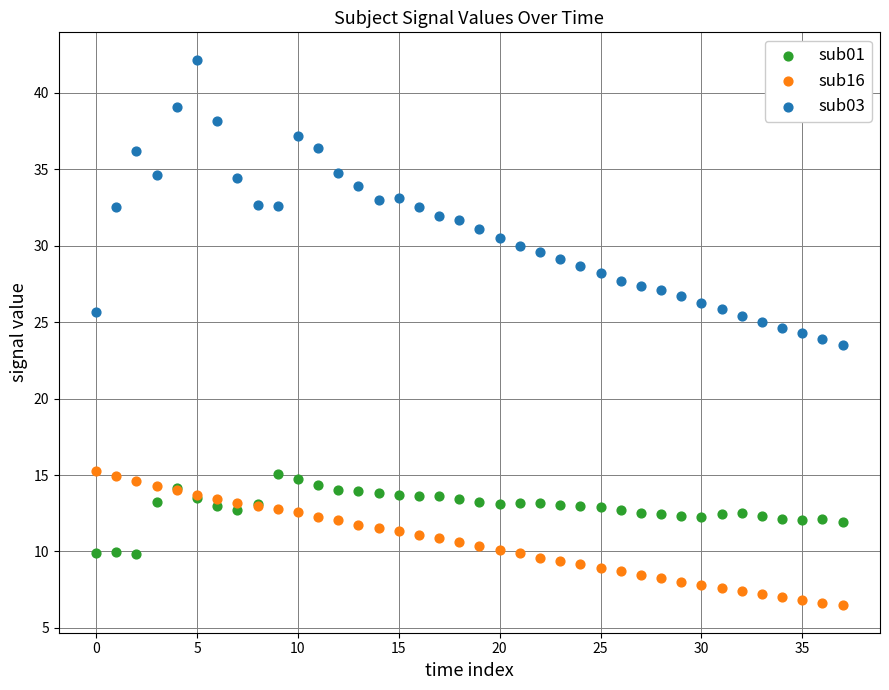

Which series reaches the minimum Y coordinate?

sub16